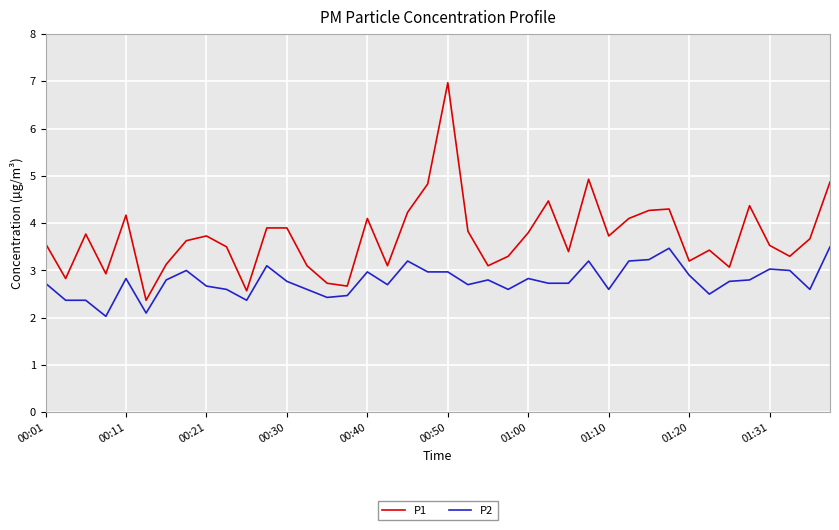

List the series in order of their overall mean, lowest first.

P2, P1